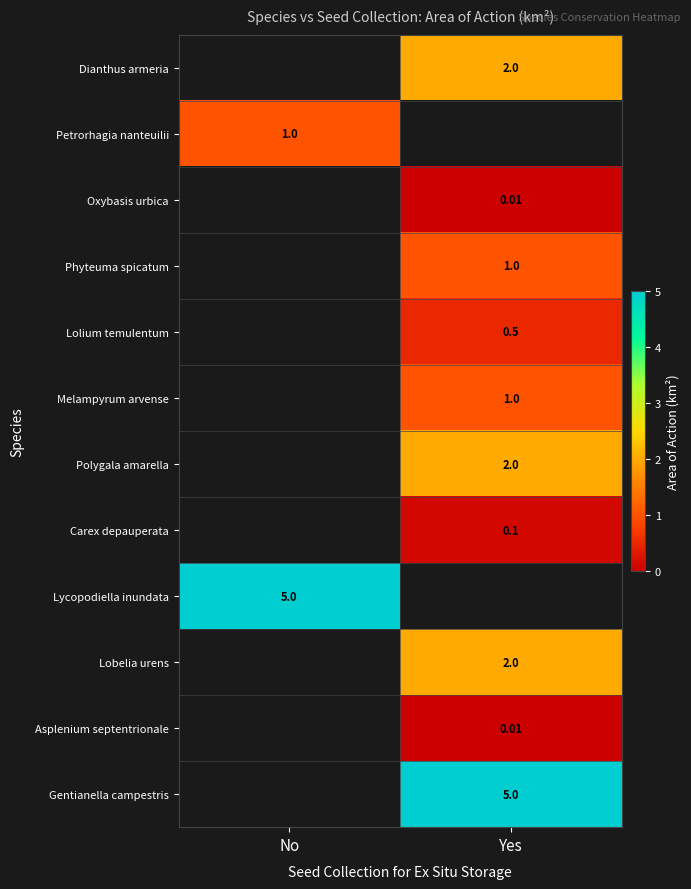

Rank the categories by Petrorhagia nanteuilii value from highest to lowest.

No, Yes